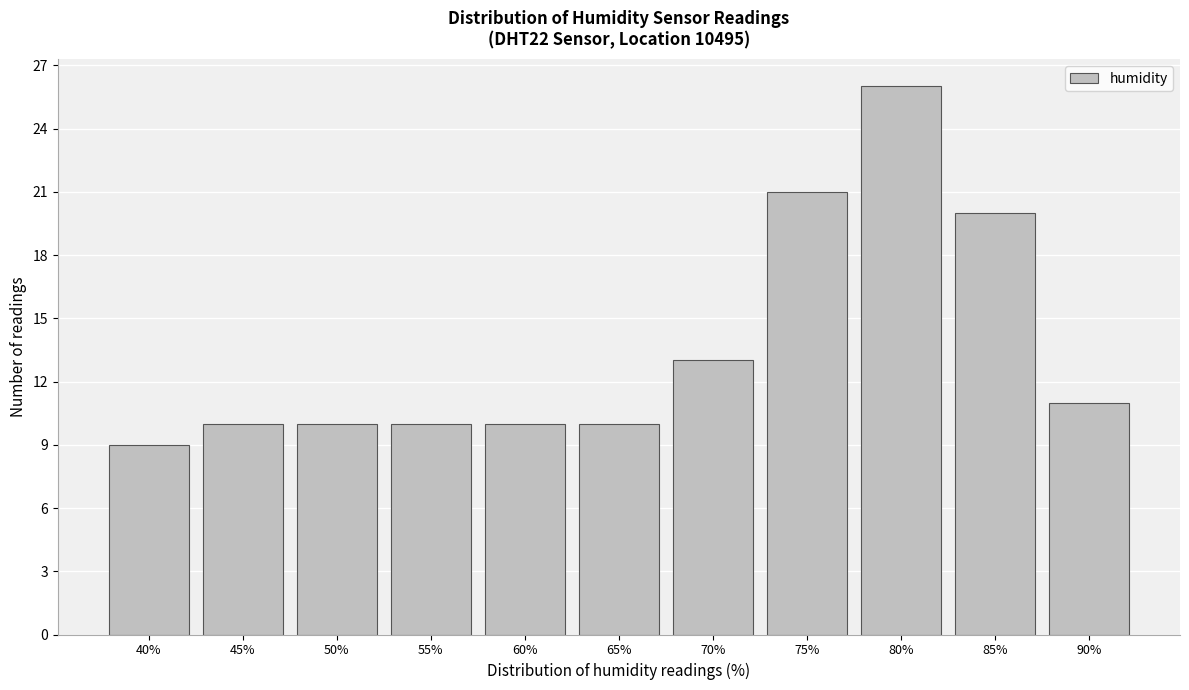

Reading left to right, list all the values displayed in this chart.

9	10	10	10	10	10	13	21	26	20	11